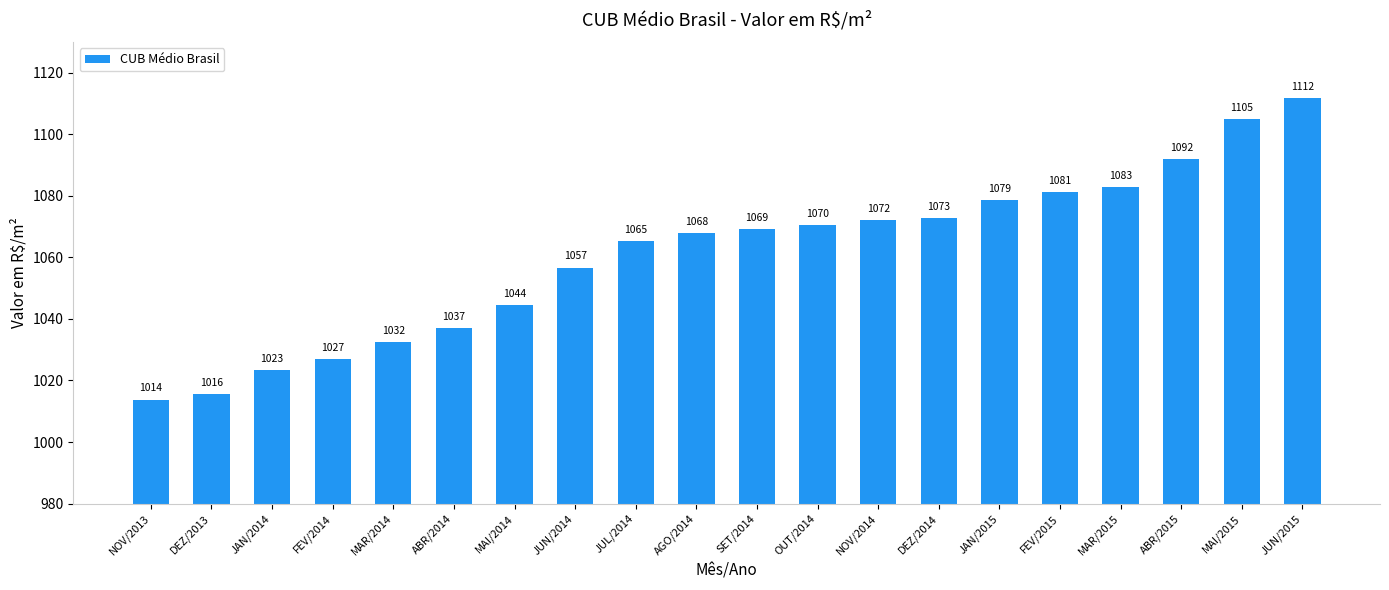

What is the label of the 5th bar from the right?

FEV/2015